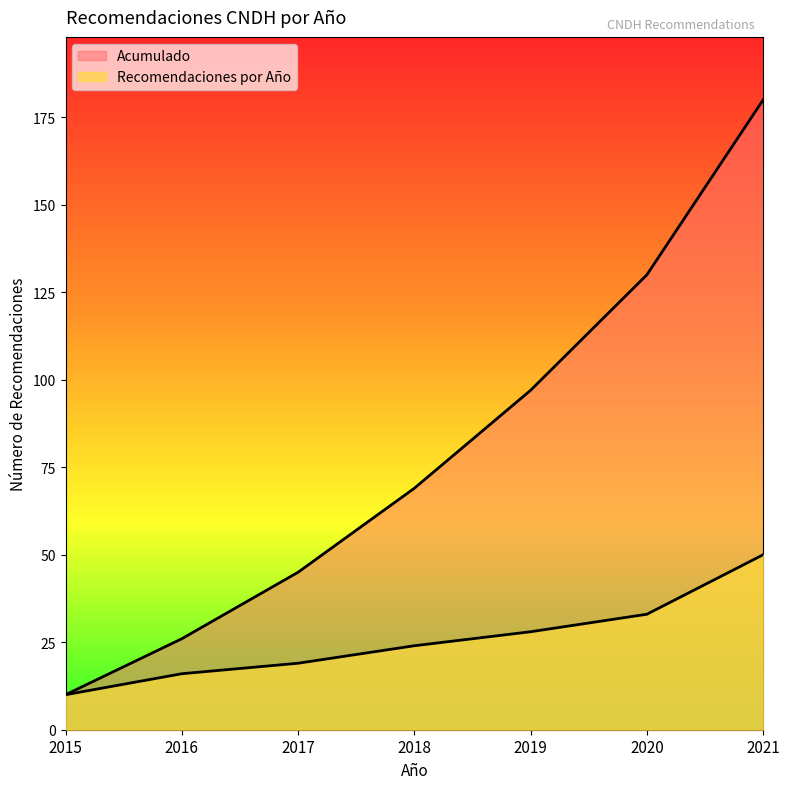

What is the sum of all Acumulado values?

557